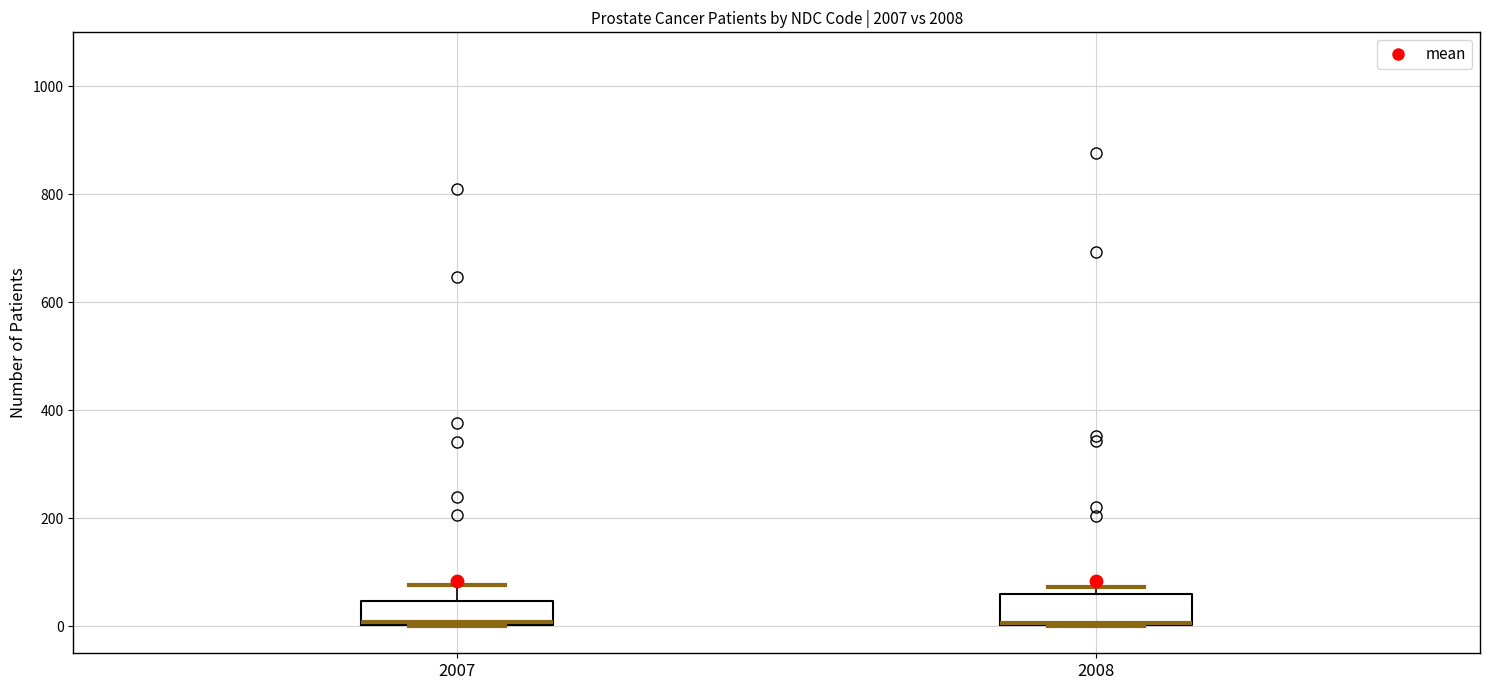

Reading left to right, read every box against the y-axis: the position of its median line, the range the box covers, and the ends of its whiskers. The values are not printed on the chart, so give them approximately, as read against the axis.

2007: median 0, box 0 to 40, whiskers 0 to 80
2008: median 0 (drawn on the box's lower edge), box 0 to 60, whiskers 0 to 80